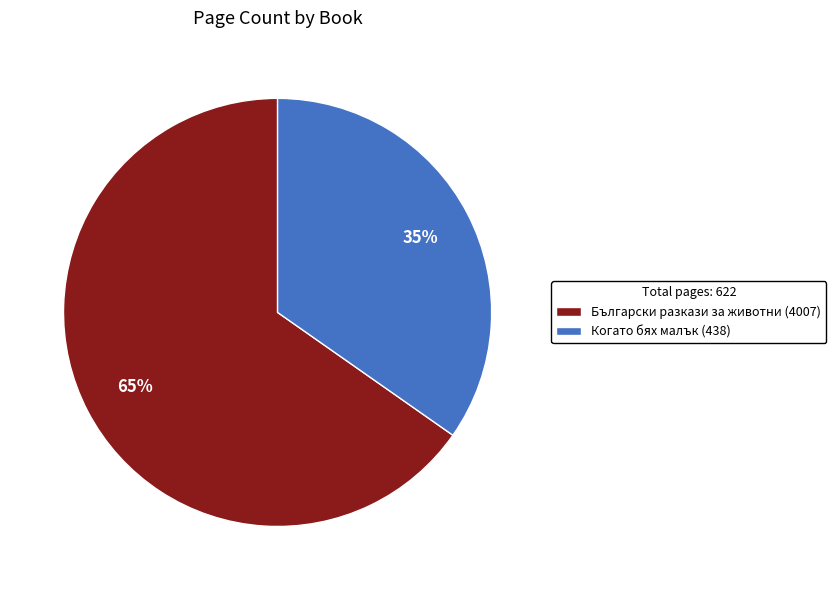

To the nearest percent, what portion does Български разкази за животни (4007) represent?

65%